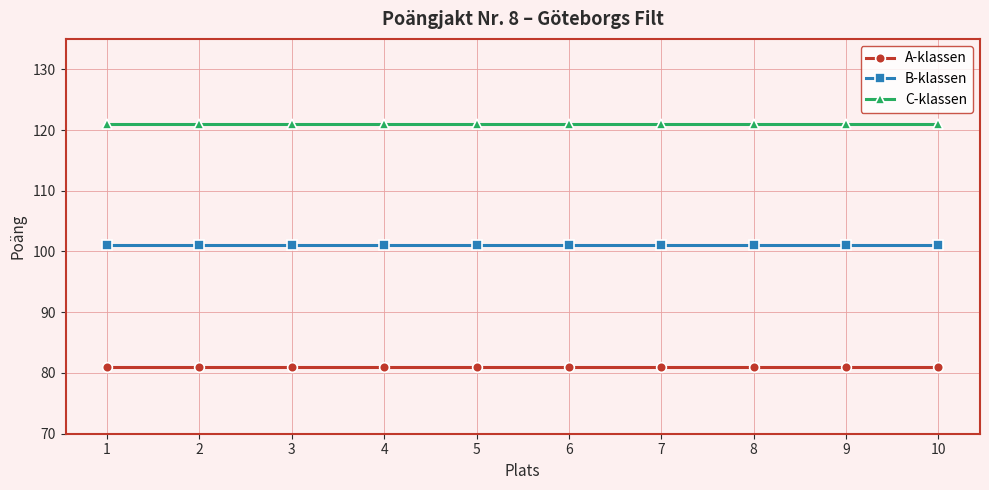

What is the sum of the C-klassen values at 5 and 8?

242